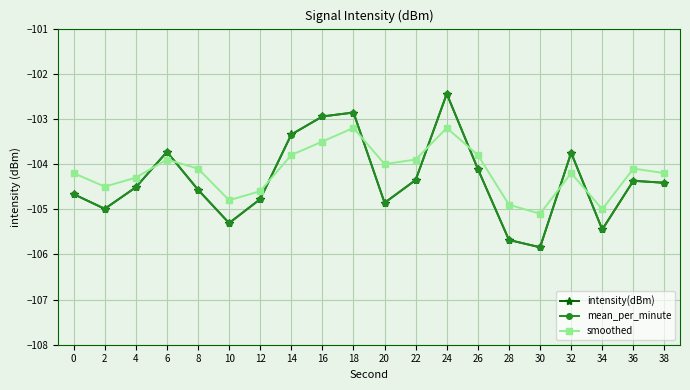

How many intersections are there between smoothed and intensity(dBm)?

8